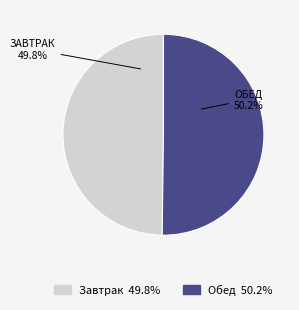

Count the number of slices in the pie.

2